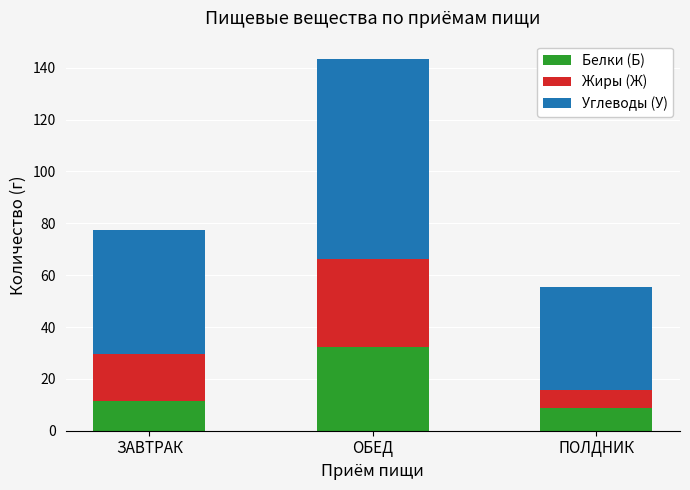

Does the chart contain any negative values?

No